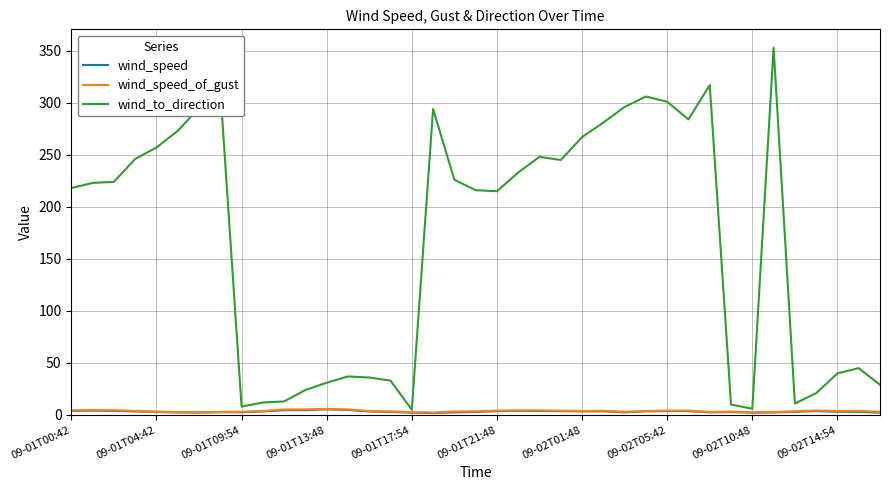

What is the greatest value displayed?

353.0